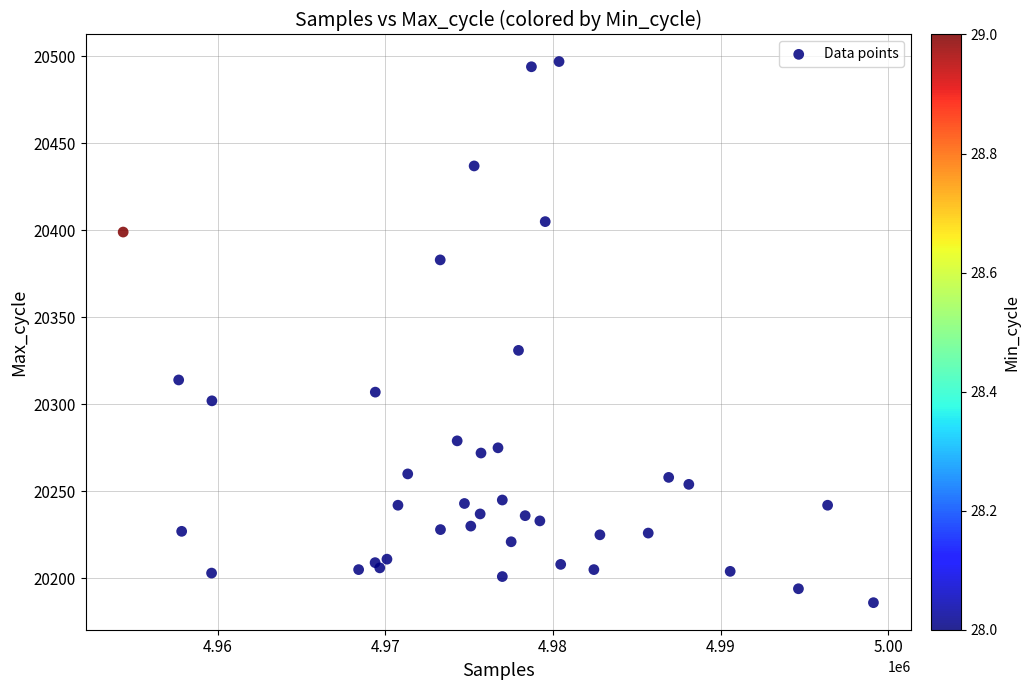

What Y value in the scatter plot is closest to 20341?

20331